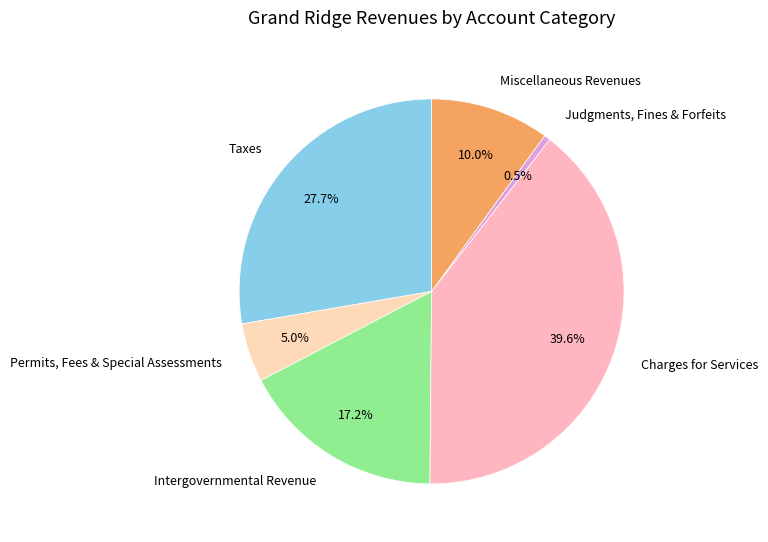

Approximately how many times larger is the value at Permits, Fees & Special Assessments compared to Intergovernmental Revenue?

0.3